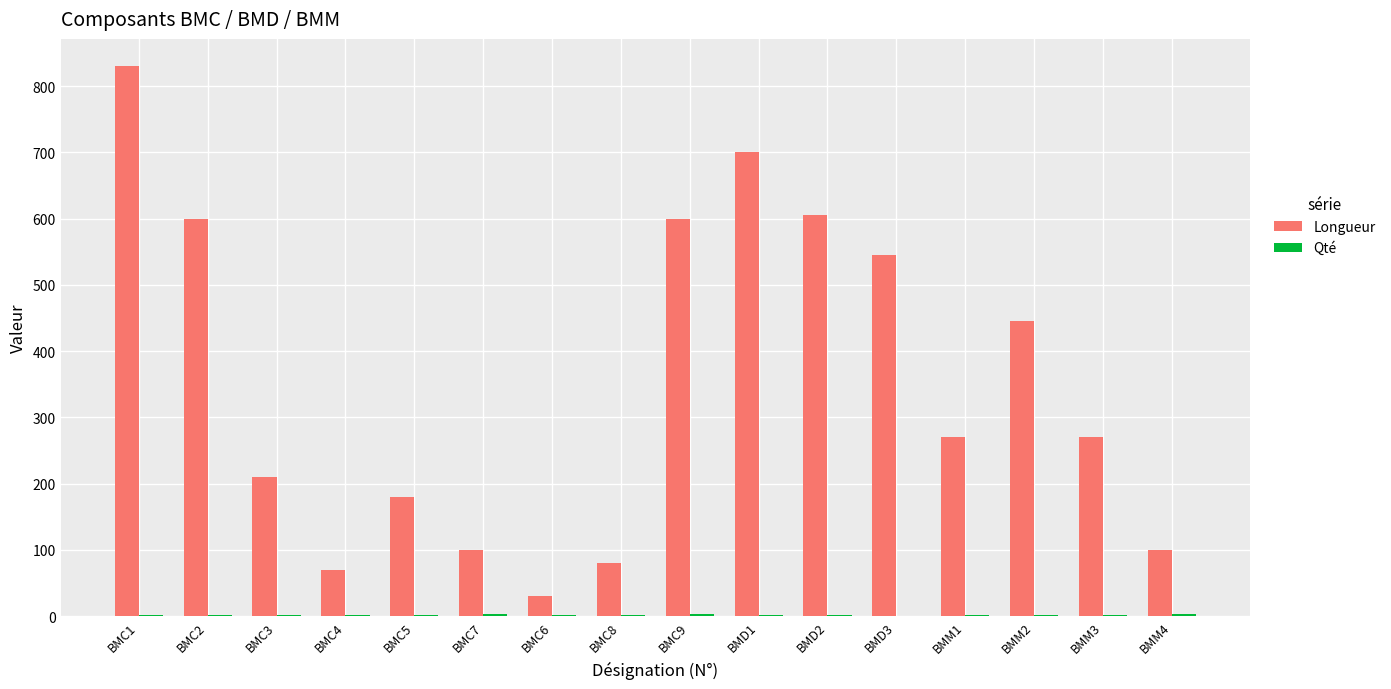

What is the sum of all Longueur values?

5636